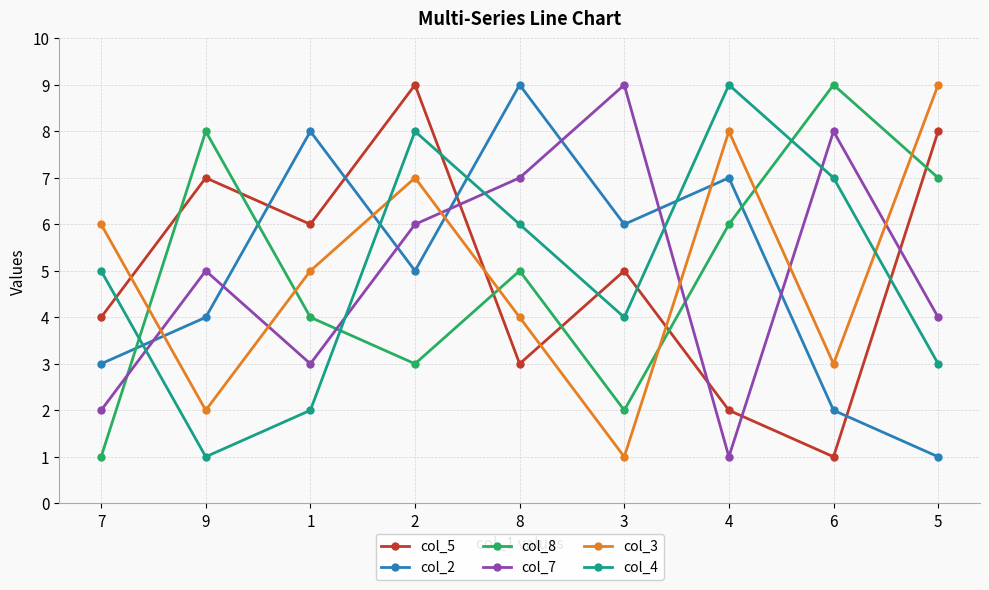

Reading left to right, extract all data points from this chart.

col_5: 4	7	6	9	3	5	2	1	8
col_2: 3	4	8	5	9	6	7	2	1
col_8: 1	8	4	3	5	2	6	9	7
col_7: 2	5	3	6	7	9	1	8	4
col_3: 6	2	5	7	4	1	8	3	9
col_4: 5	1	2	8	6	4	9	7	3